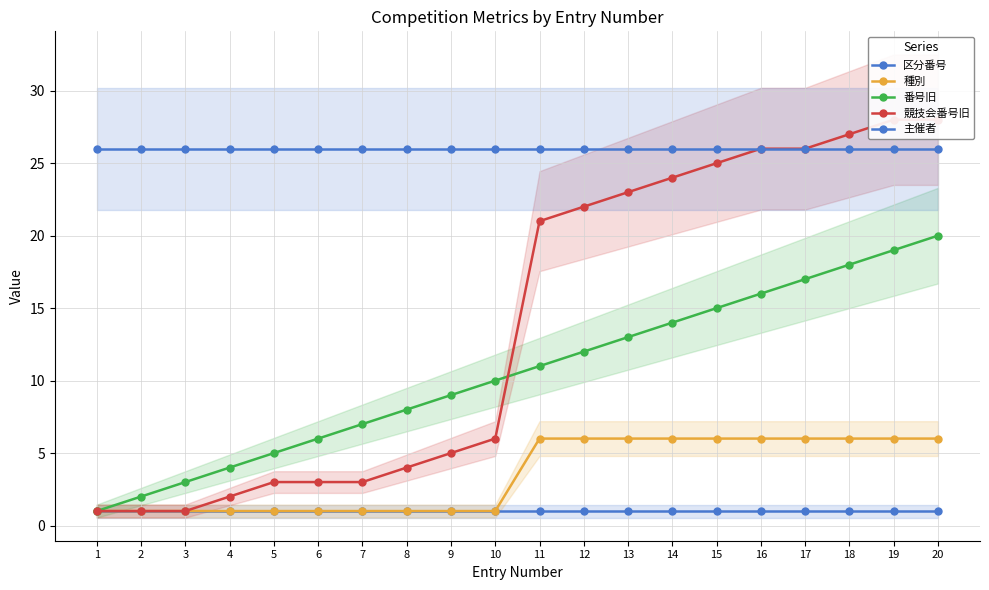

True or false: 競技会番号旧 and 種別 cross at least once.

False